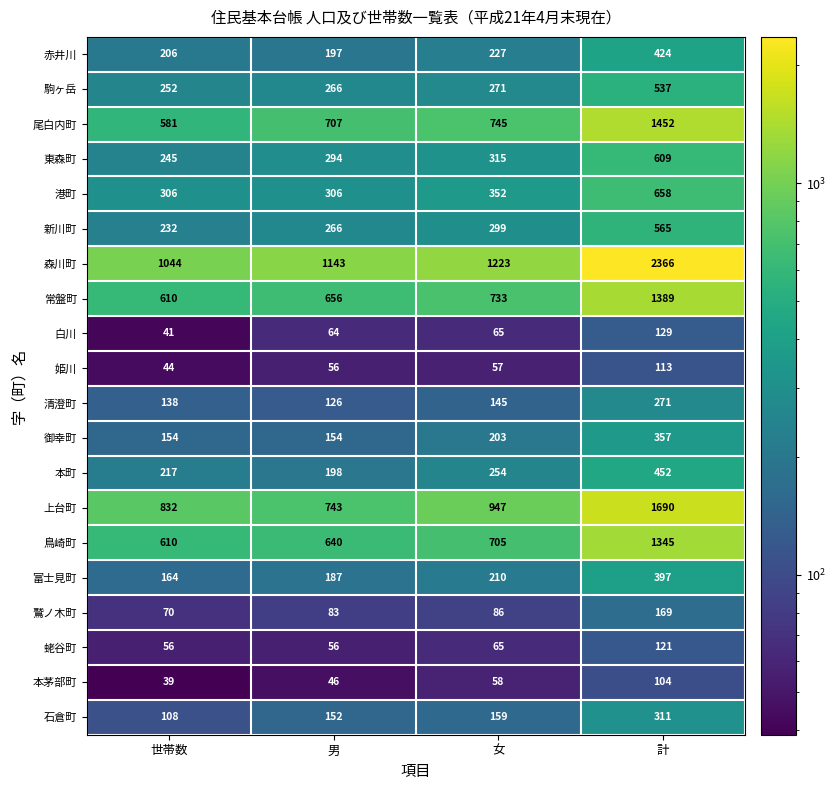

At which label is 新川町 closest to 398?

女